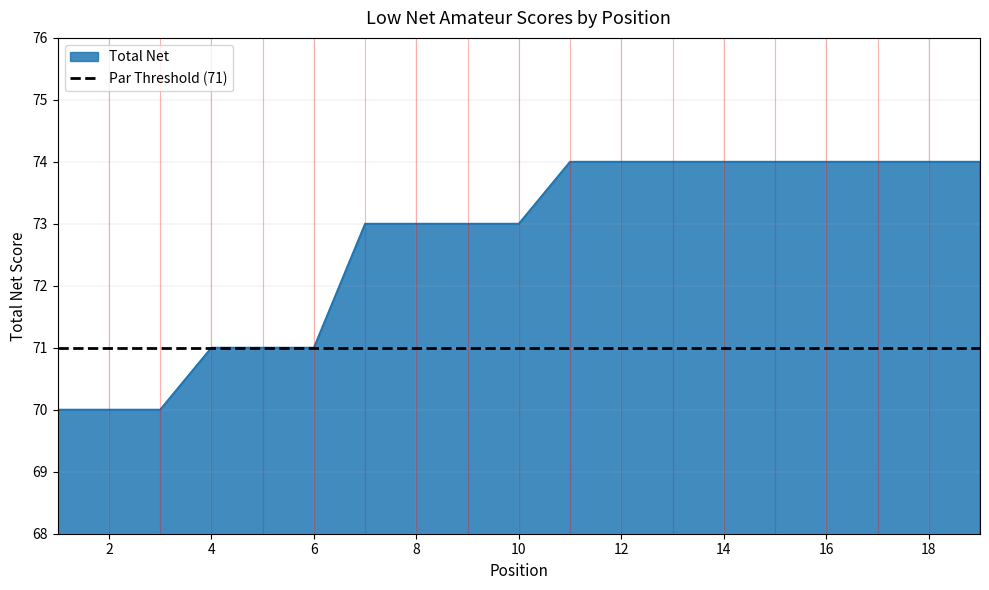

What is the difference between the maximum and minimum values?

4